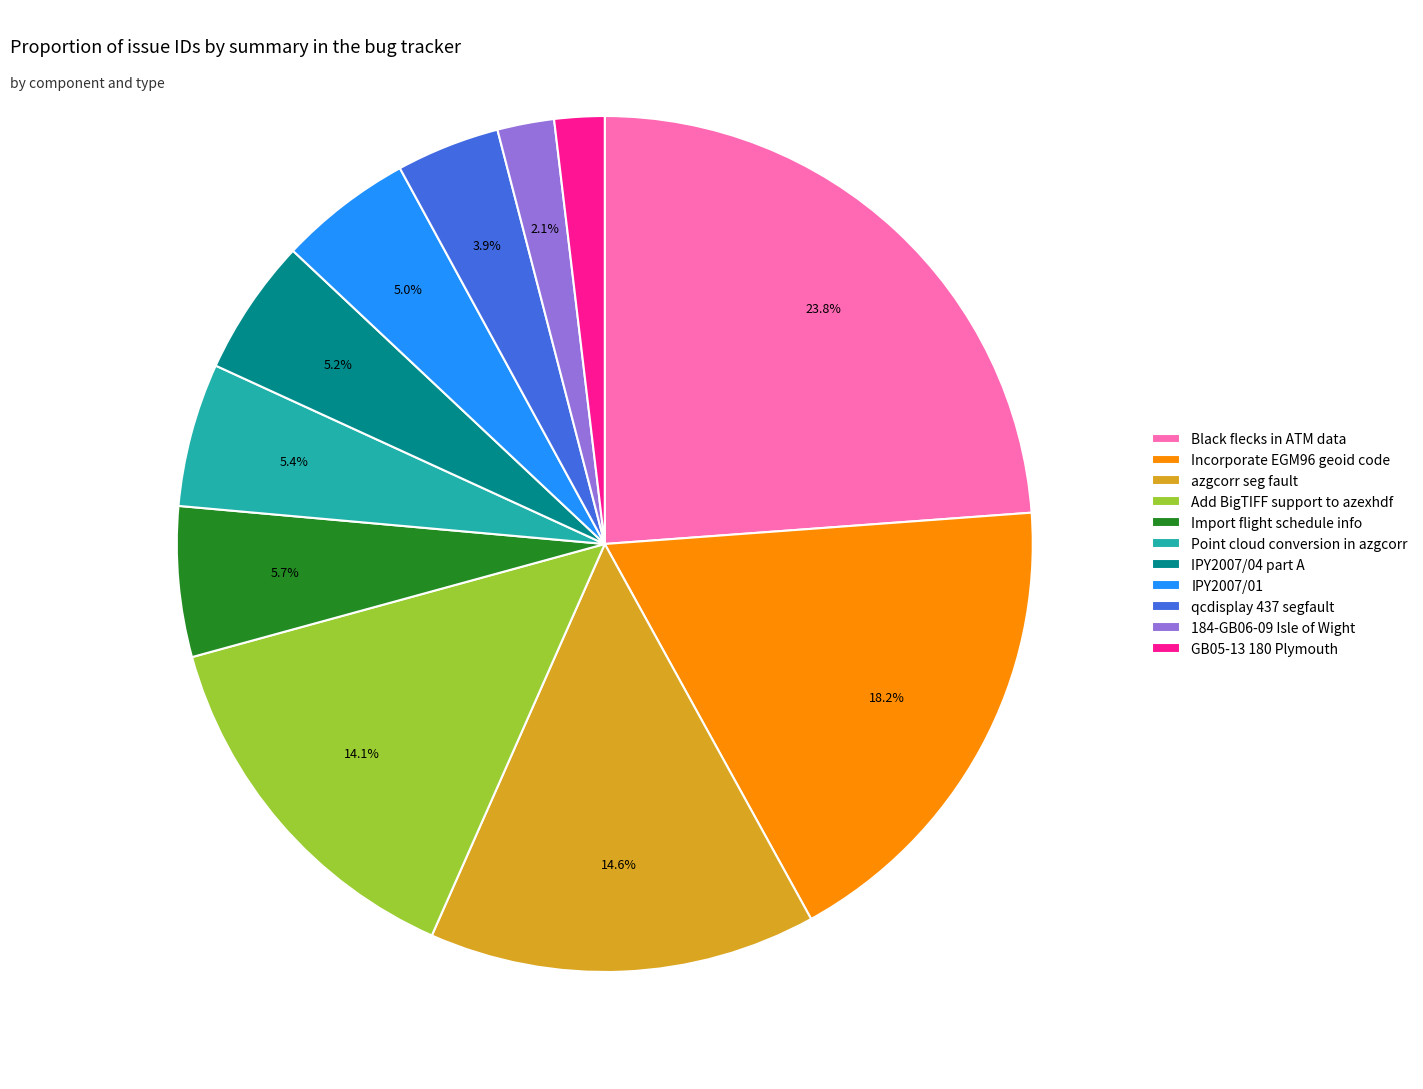

How many segments does this pie chart have?

11